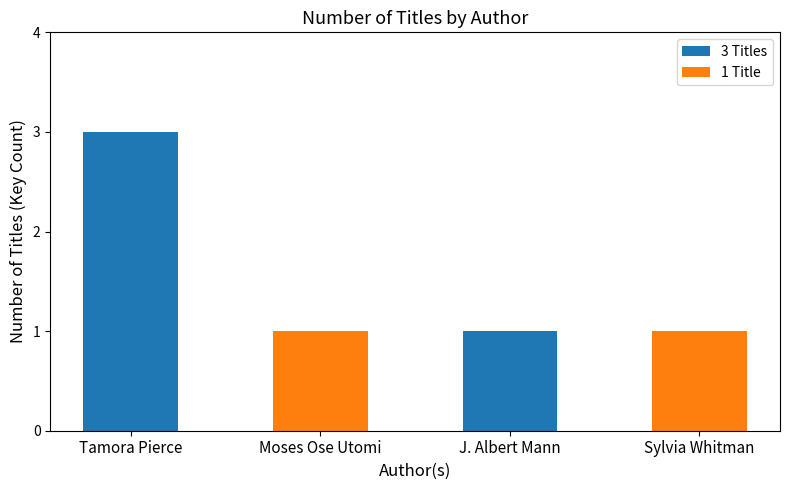

How many bars are there in each group?

2